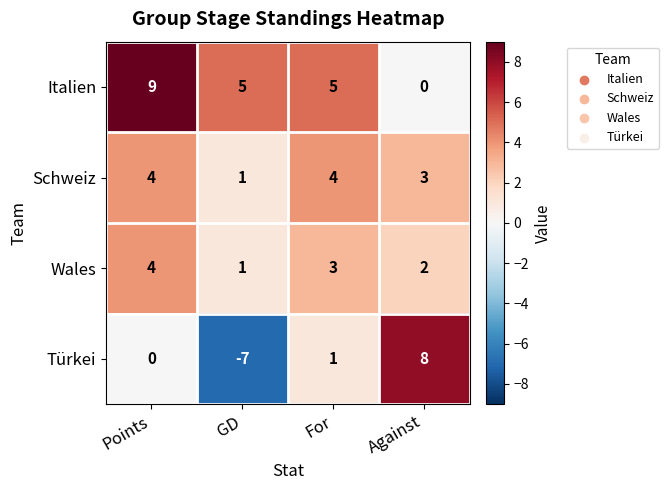

Count the Italien values in the range 5 to 9.

3